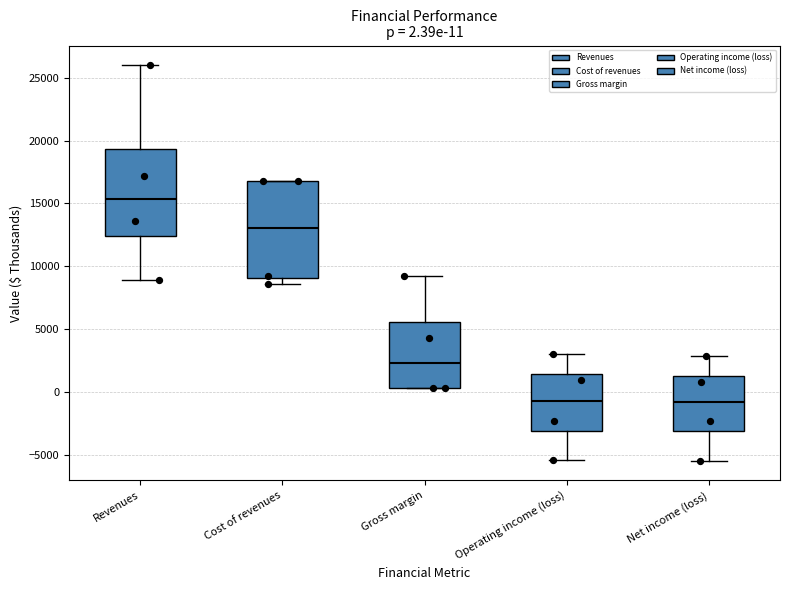

Comparing the boxes themselves (not the whiskers), which one is the tallest?

Cost of revenues